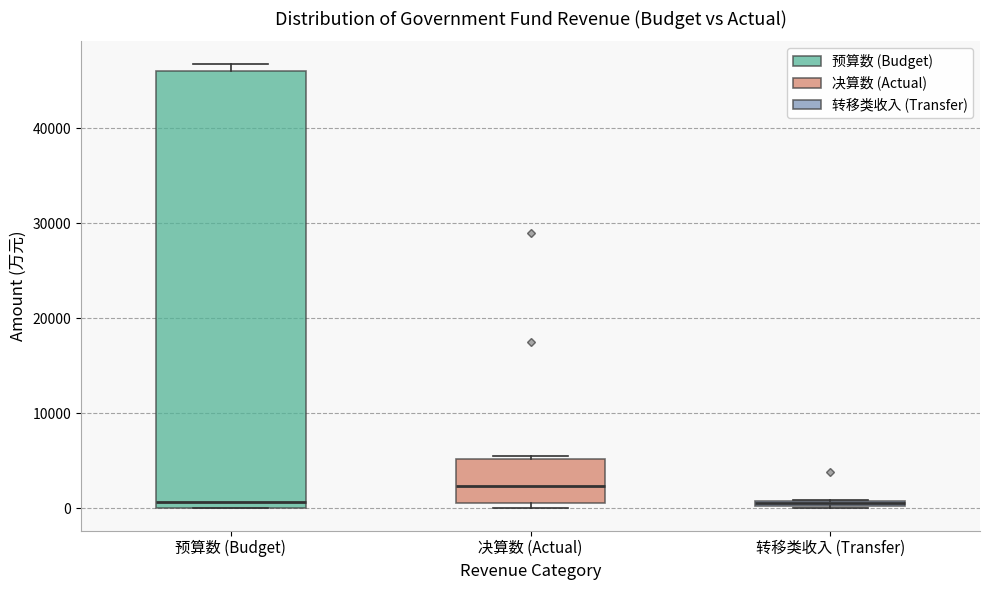

Where does the median line of the box for 决算数 (Actual) sit on the y-axis? The values are not printed on the chart, so give them approximately, as read against the axis.

2000